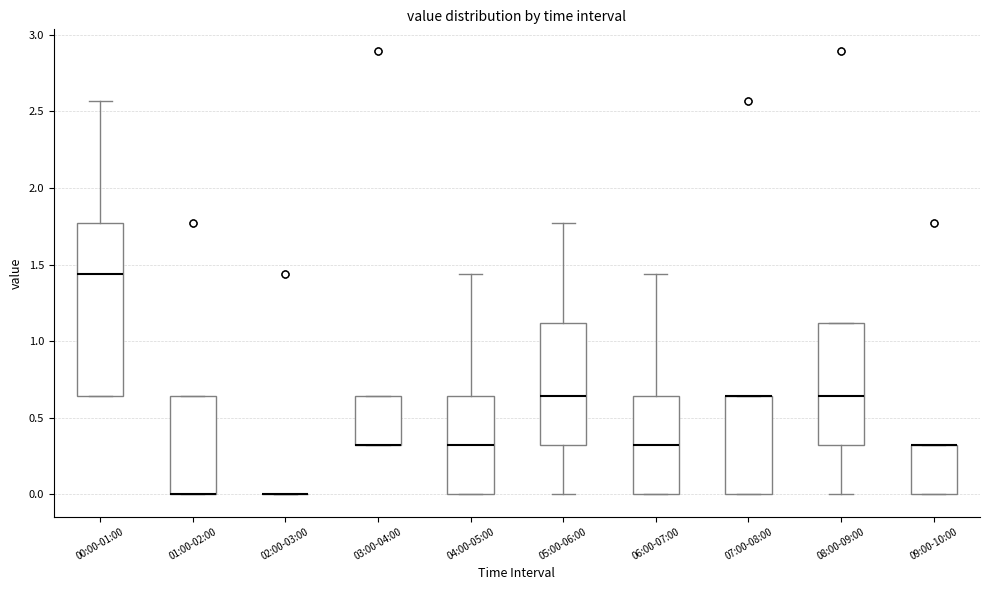

Reading left to right, transcribe this box plot: for each box, give where its median line is, the range the box spans, and where its two whiskers end, as read against the y-axis. The values are not printed on the chart, so give them approximately, as read against the axis.

00:00-01:00: median 1.45, box 0.65 to 1.75, whiskers 0.65 to 2.55
01:00-02:00: median 0.00 (drawn on the box's lower edge), box 0.00 to 0.65, whiskers 0.00 to 0.65
02:00-03:00: box collapsed to a line at 0.00, whiskers 0.00 to 0.00
03:00-04:00: median 0.30 (drawn on the box's lower edge), box 0.30 to 0.65, whiskers 0.30 to 0.65
04:00-05:00: median 0.30, box 0.00 to 0.65, whiskers 0.00 to 1.45
05:00-06:00: median 0.65, box 0.30 to 1.10, whiskers 0.00 to 1.75
06:00-07:00: median 0.30, box 0.00 to 0.65, whiskers 0.00 to 1.45
07:00-08:00: median 0.65 (drawn on the box's upper edge), box 0.00 to 0.65, whiskers 0.00 to 0.65
08:00-09:00: median 0.65, box 0.30 to 1.10, whiskers 0.00 to 1.10
09:00-10:00: median 0.30 (drawn on the box's upper edge), box 0.00 to 0.30, whiskers 0.00 to 0.30